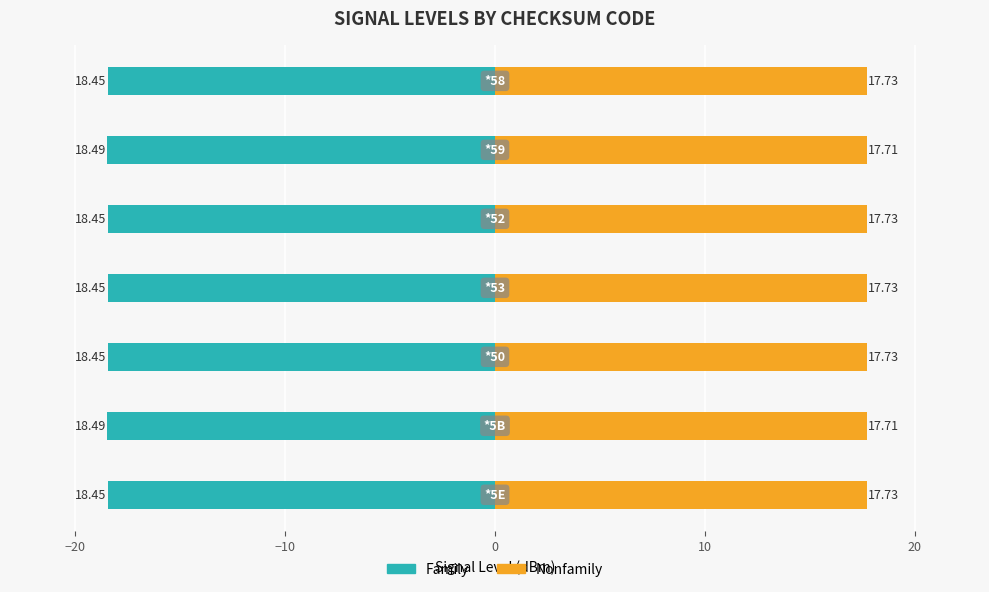

How many bars are there in each group?

2